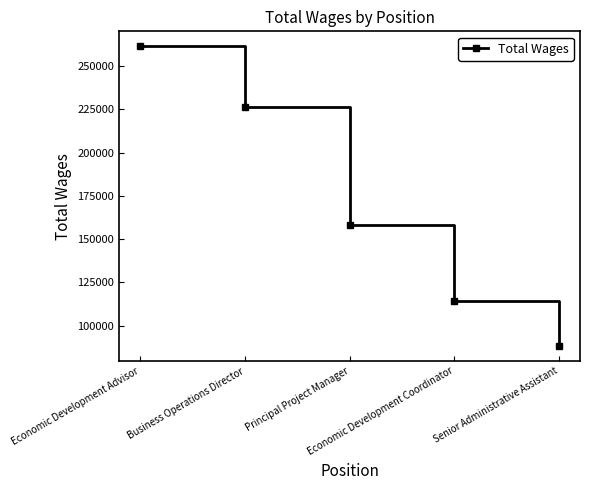

How many values are between 114392 and 226147?

3